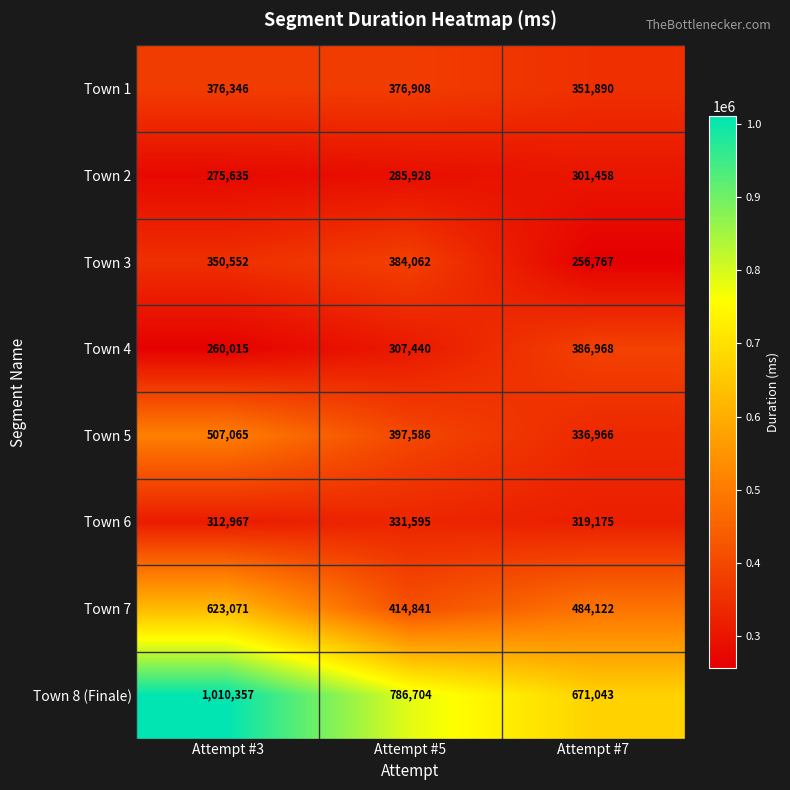

What is the difference between the Town 3 values at Attempt #3 and Attempt #7?

93785